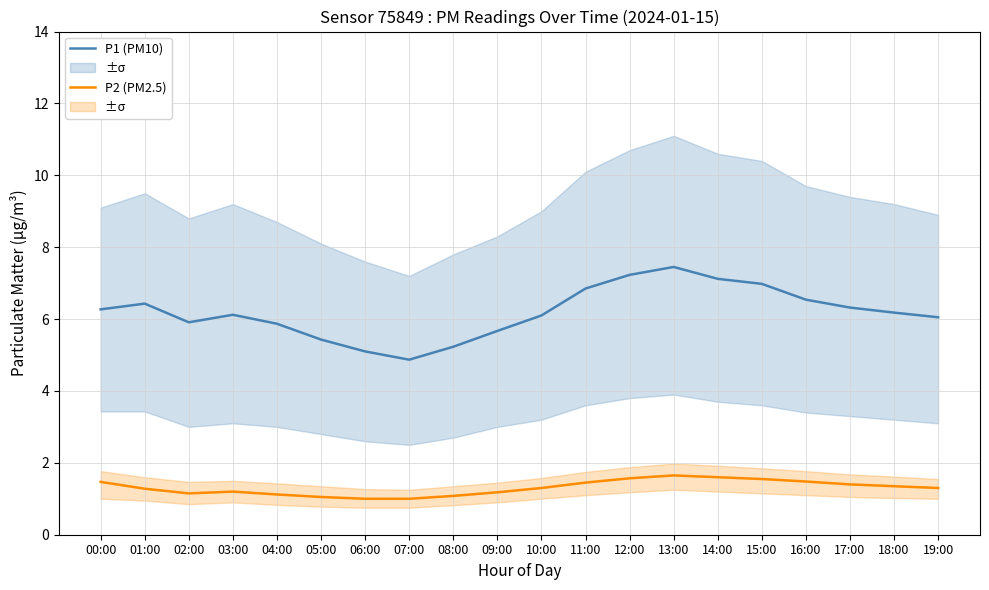

Rank the categories by P1 (PM10) value from highest to lowest.

13:00, 12:00, 14:00, 15:00, 11:00, 16:00, 01:00, 17:00, 00:00, 18:00, 03:00, 10:00, 19:00, 02:00, 04:00, 09:00, 05:00, 08:00, 06:00, 07:00